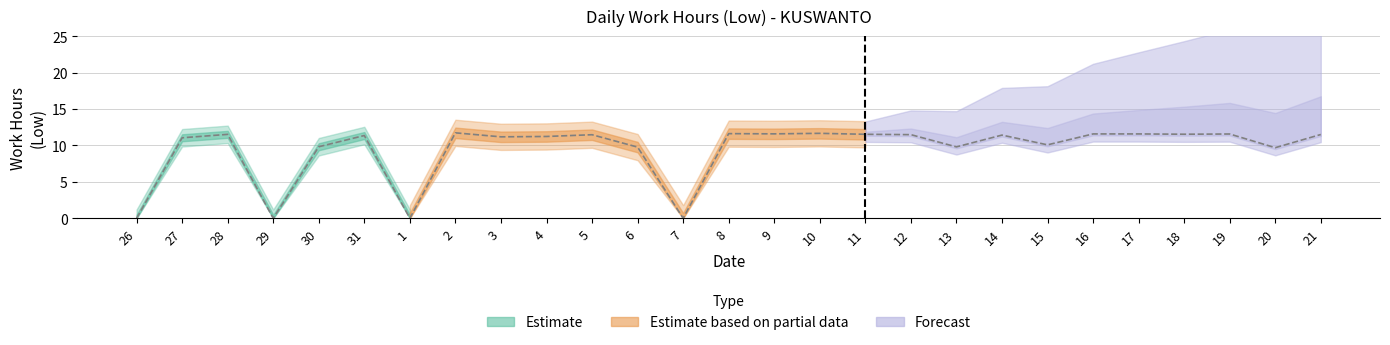

At which label does the data first exceed 11?

27